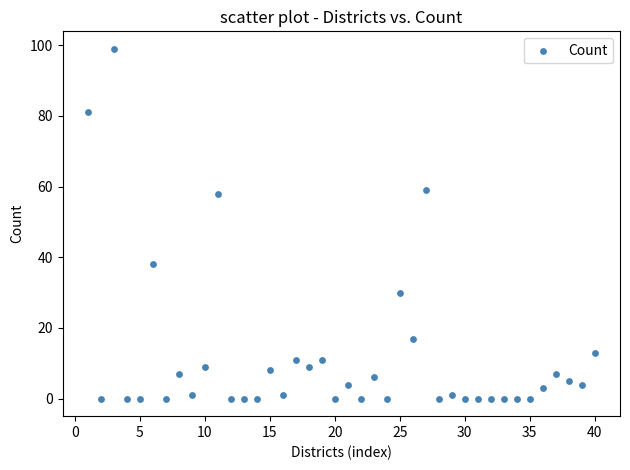

What is the range of X values (max minus min)?

39